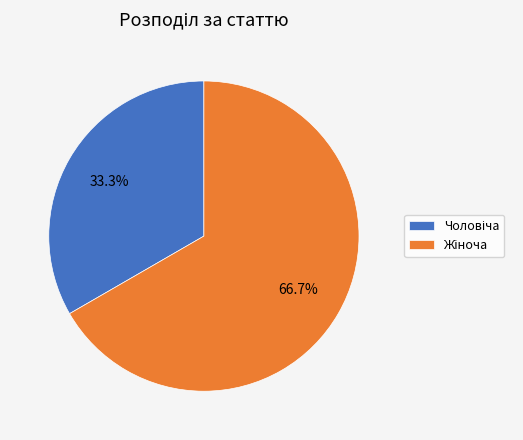

Which category has the smallest portion of the pie?

Чоловіча